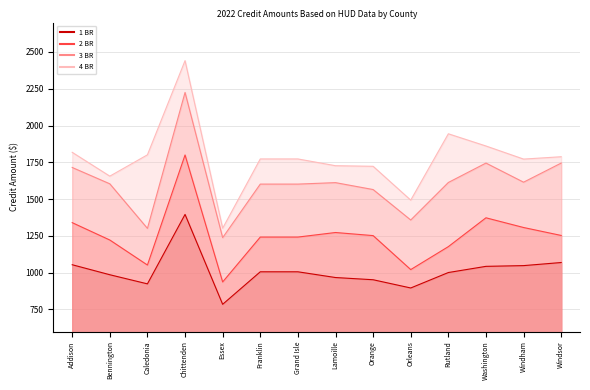

How many lines are shown in the chart?

4